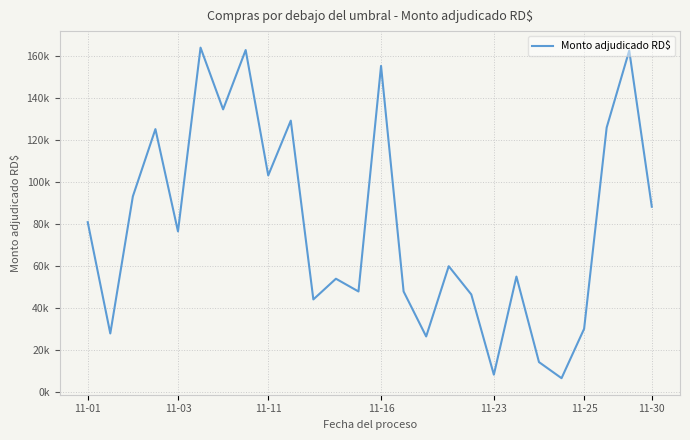

Does the chart have visible grid lines?

Yes